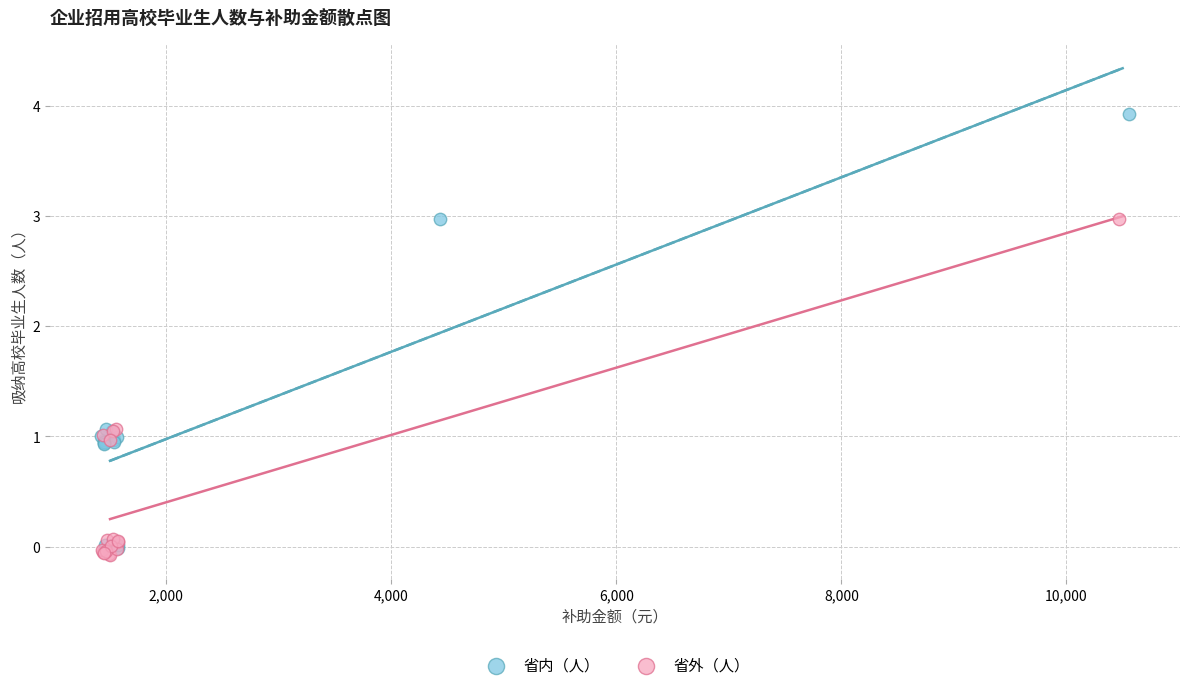

Which series has the widest spread of Y values?

省内（人）